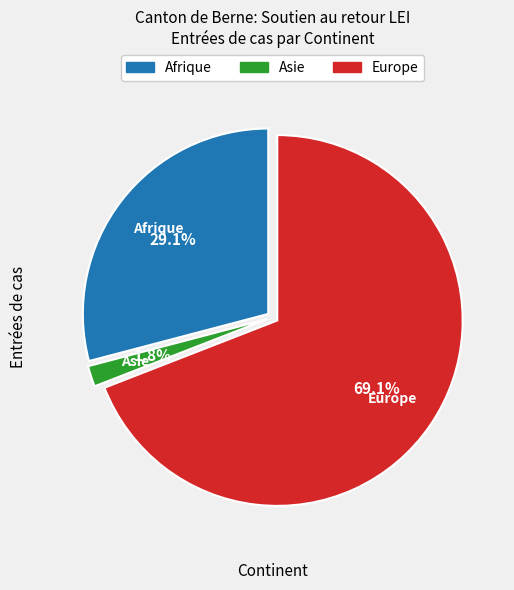

What is the smallest slice in the pie chart?

Asie